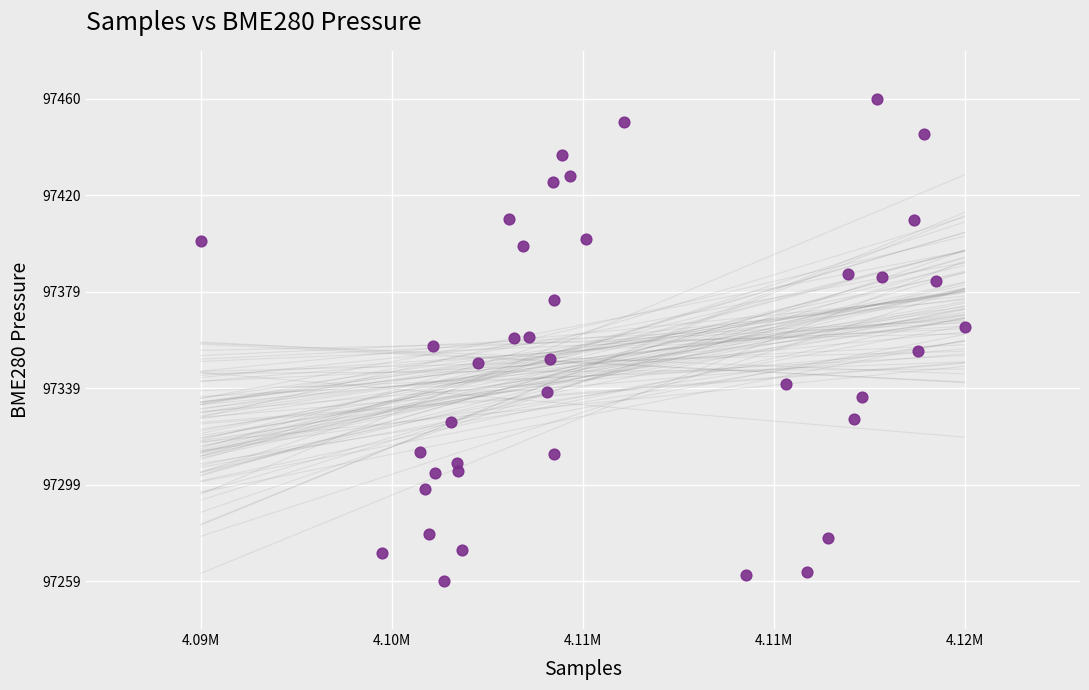

What is the range of Y values (max minus min)?

200.9